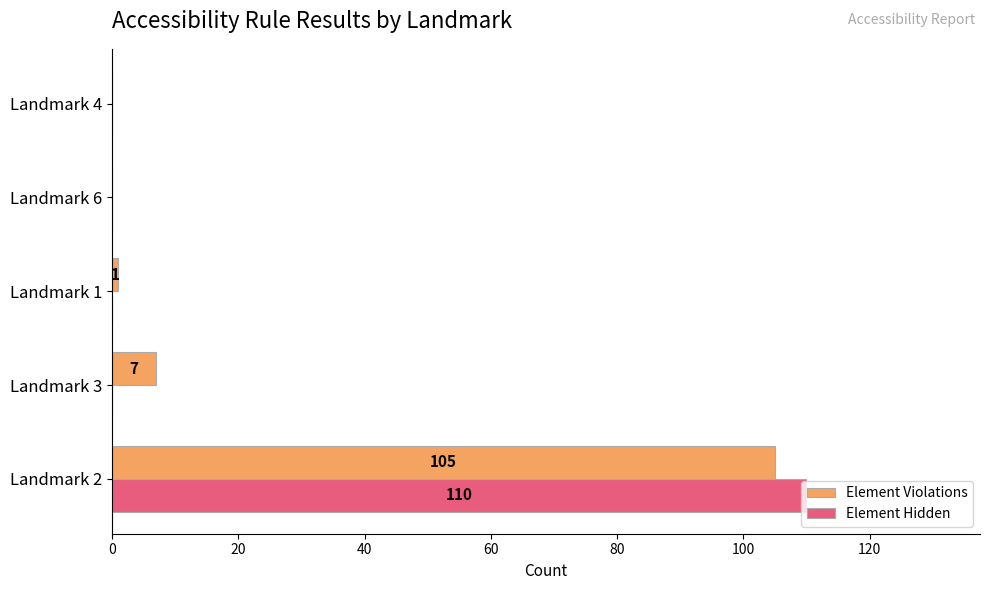

What is the sum of all Element Violations values?

113